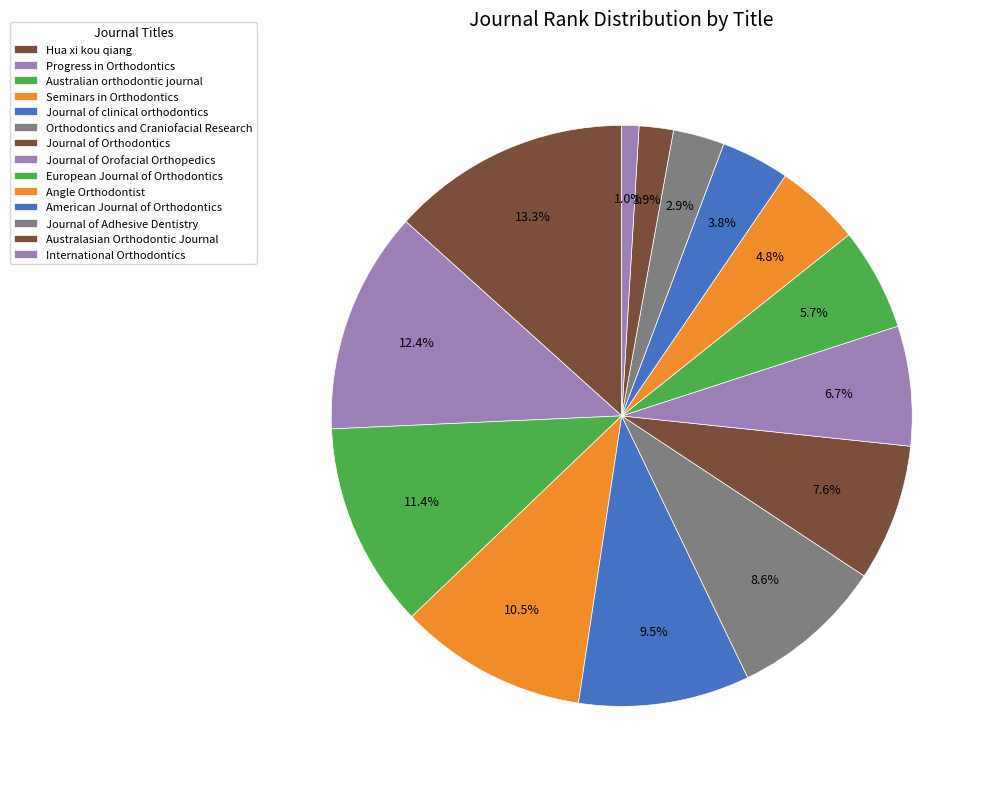

How many slices are in this pie chart?

14